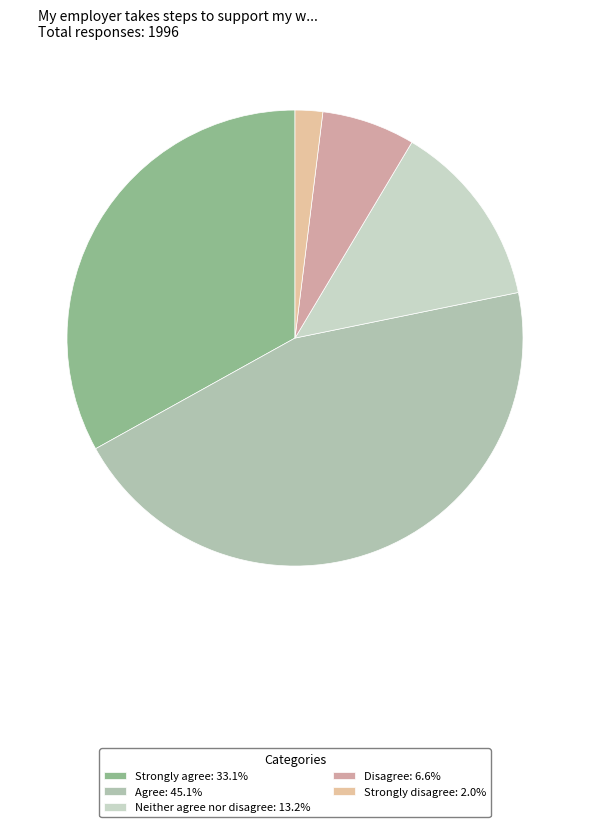

Count the number of slices in the pie.

5